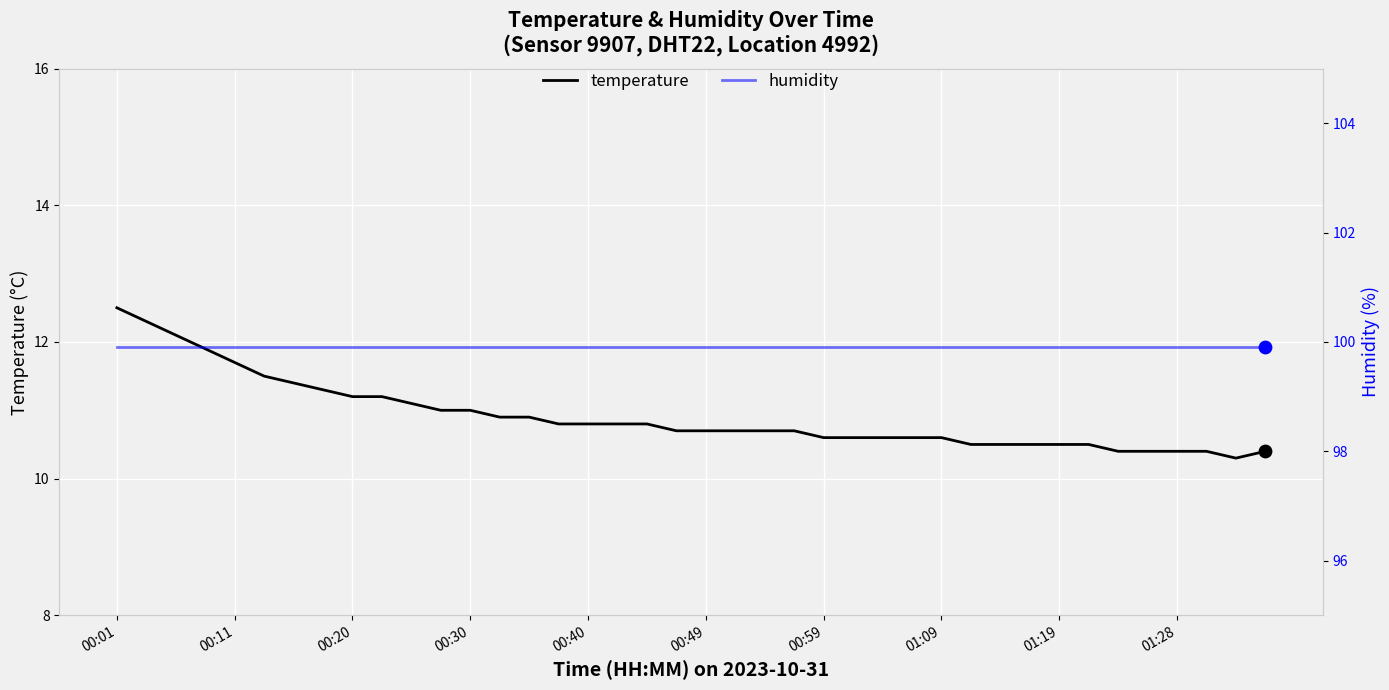

The temperature series shows 18.7 at 00:11. True or false?

False